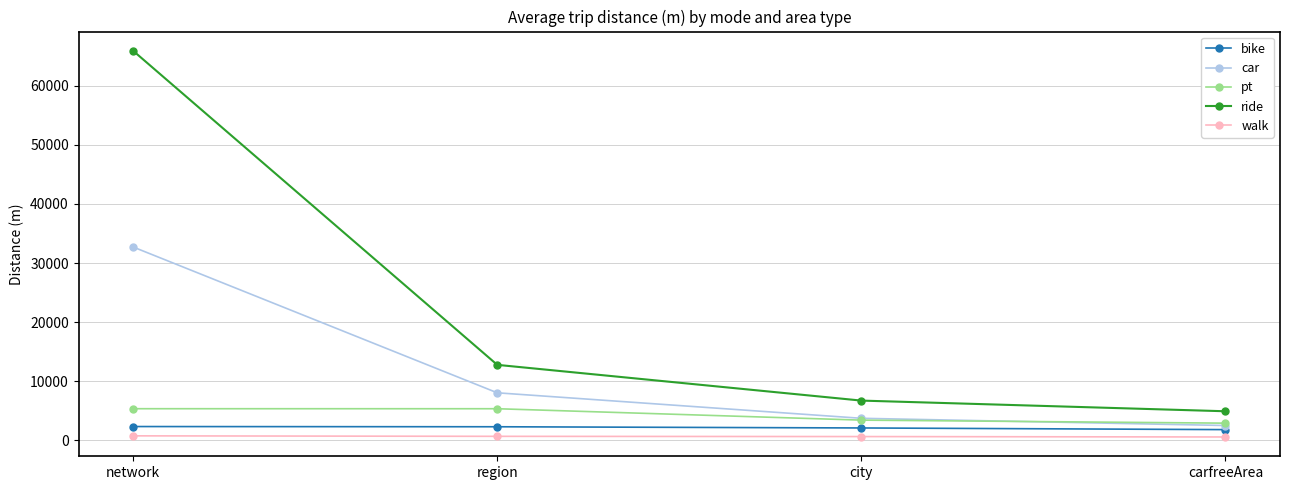

Which series has the largest range (max minus min)?

ride